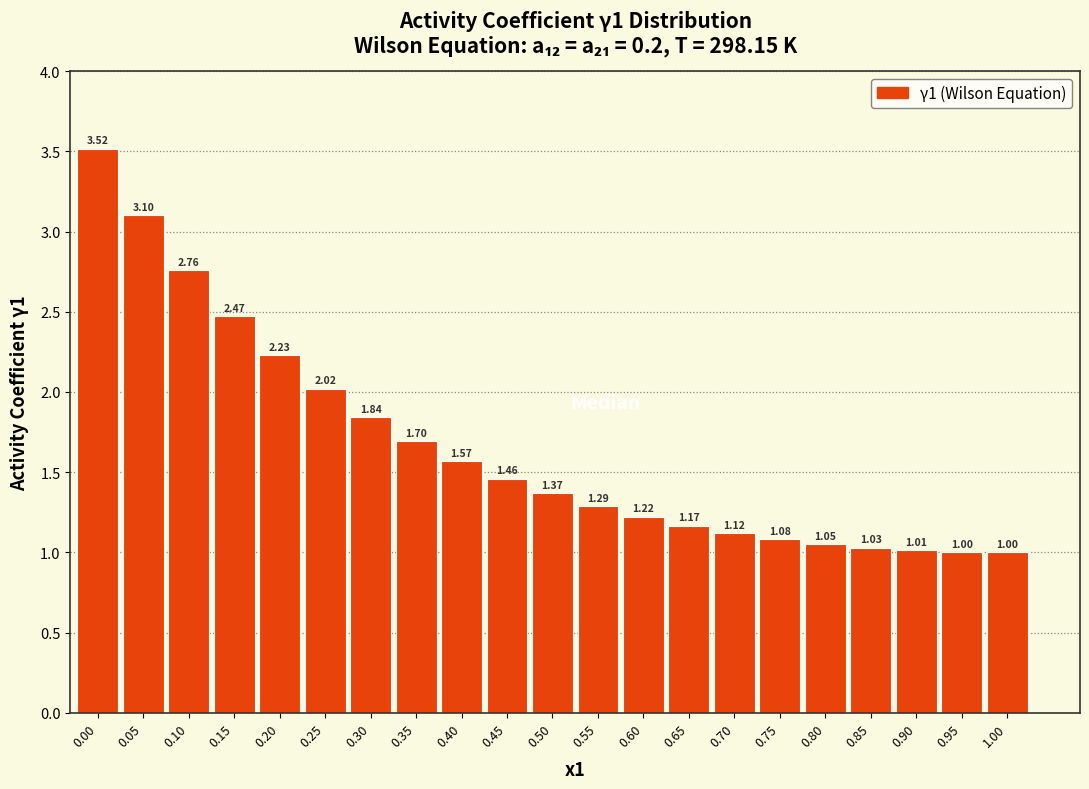

What is the change in value from 0.15 to 0.95?

-1.5